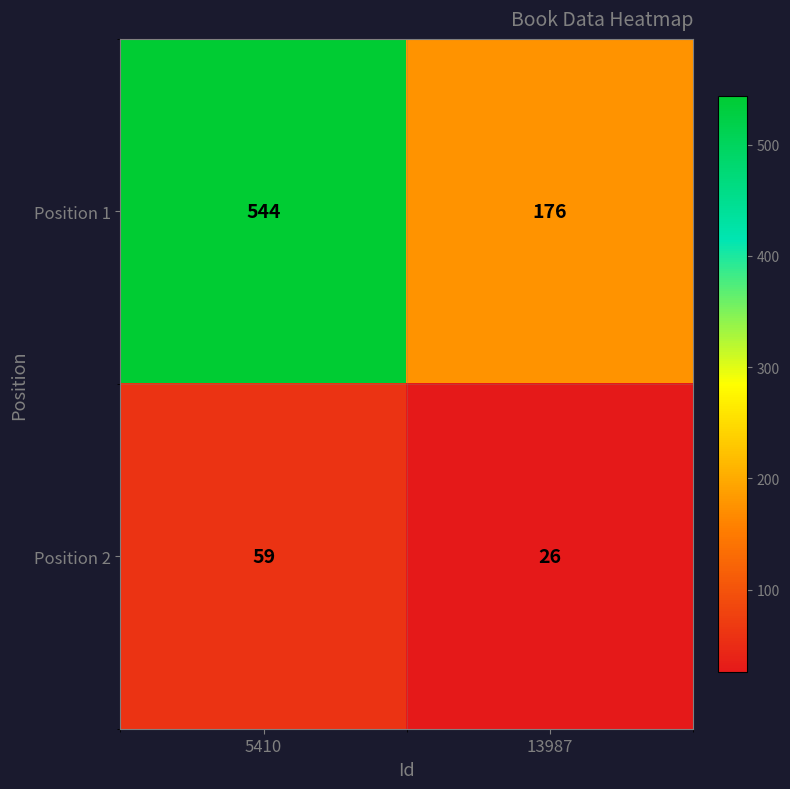

At which category is the sum across all series the highest?

5410